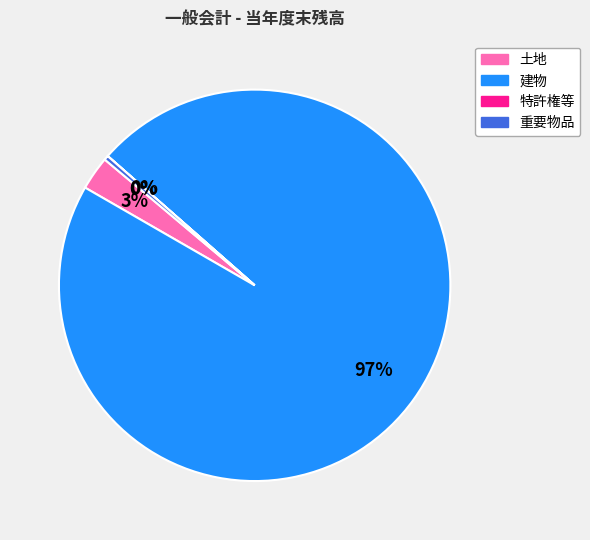

What is the majority slice?

建物